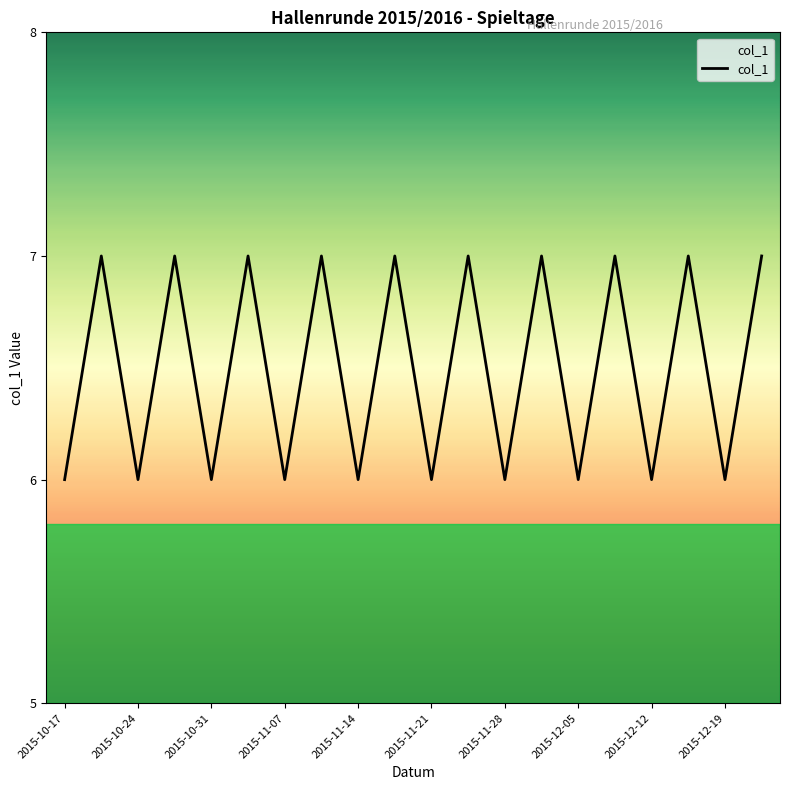

What is the minimum value shown in the chart?

6